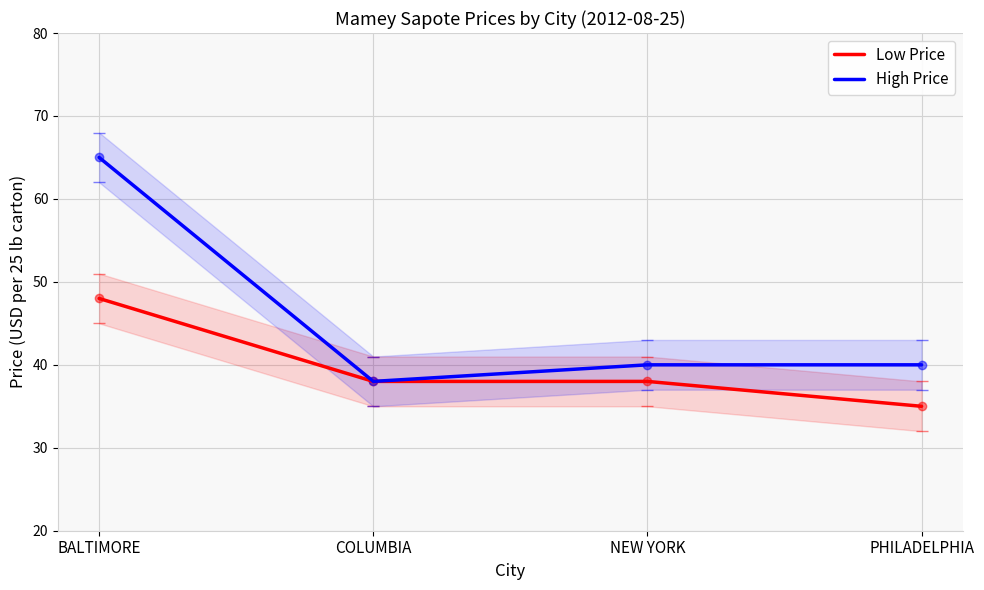

True or false: Low Price and High Price cross at least once.

False